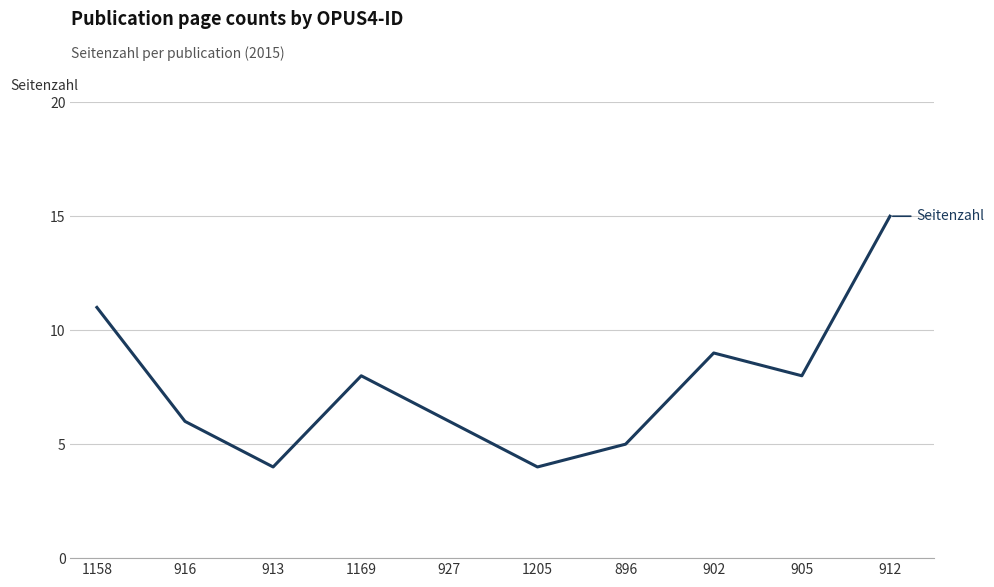

What is the greatest value displayed?

15